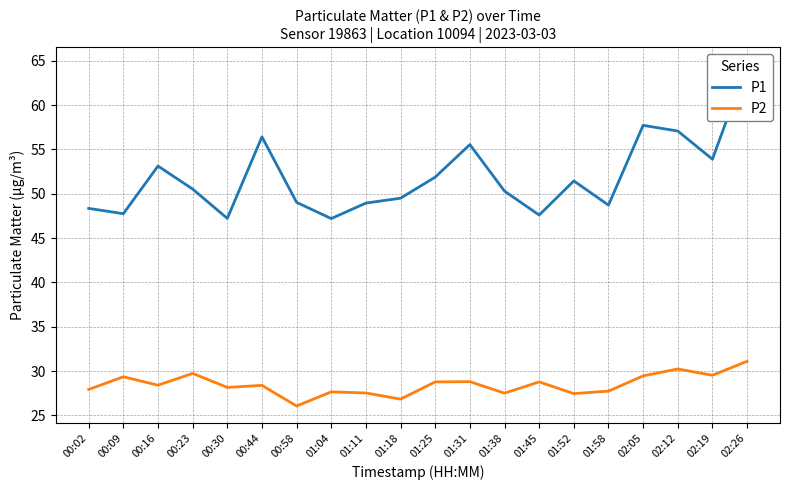

Between 02:19 and 01:04, which is larger?

02:19